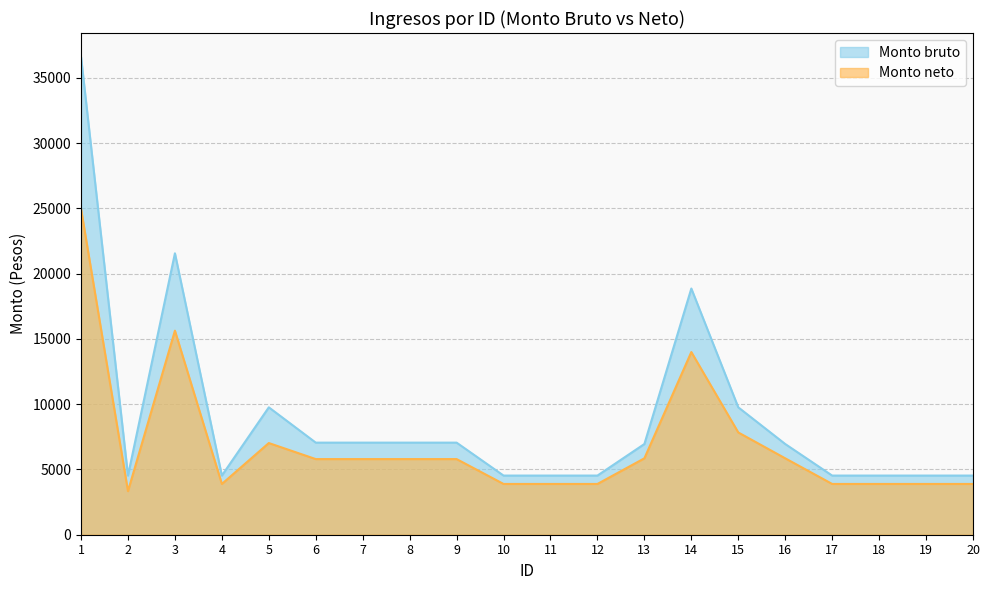

What is the minimum value shown in the chart?

3337.7